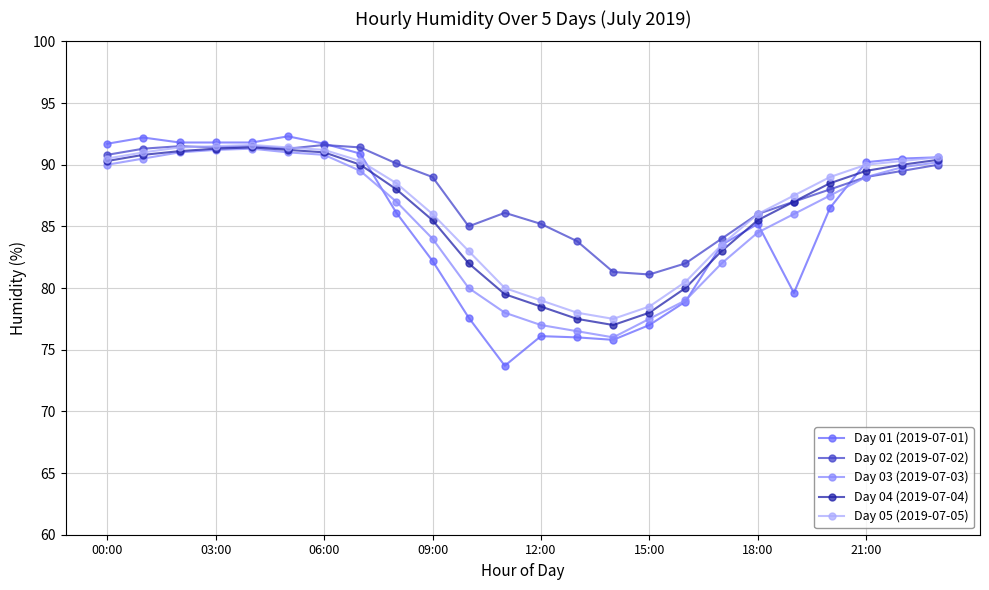

Which series has the largest range (max minus min)?

Day 01 (2019-07-01)